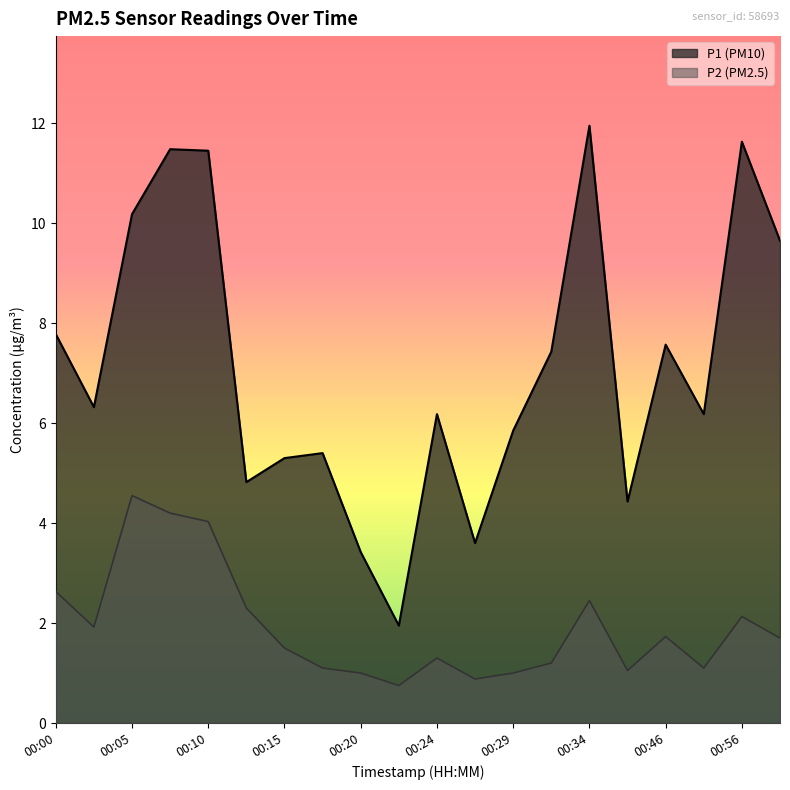

Where does the P1 series first go above 6?

00:00